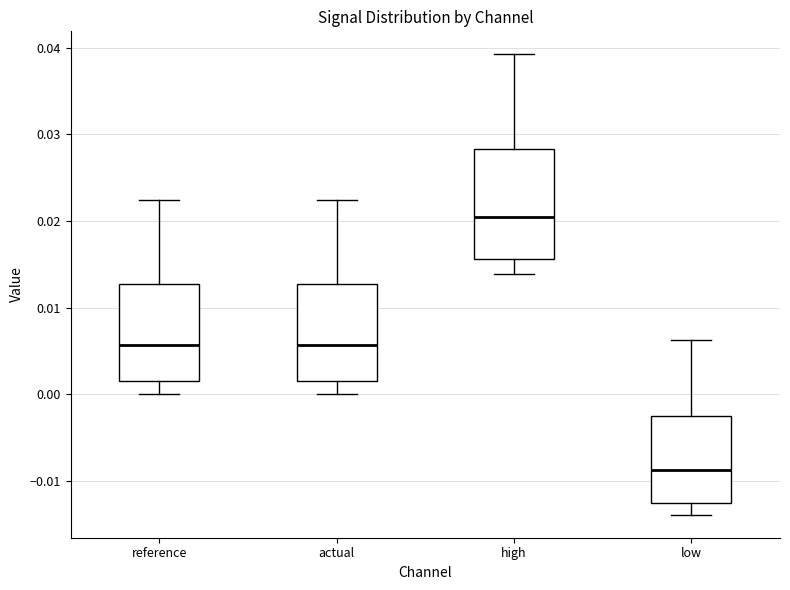

Reading left to right, read every box against the y-axis: the position of its median line, the range the box covers, and the ends of its whiskers. The values are not printed on the chart, so give them approximately, as read against the axis.

reference: median 0.006, box 0.001 to 0.013, whiskers 0.000 to 0.022
actual: median 0.006, box 0.001 to 0.013, whiskers 0.000 to 0.022
high: median 0.020, box 0.016 to 0.028, whiskers 0.014 to 0.039
low: median -0.009, box -0.013 to -0.003, whiskers -0.014 to 0.006